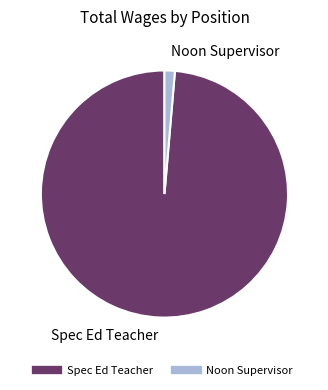

Is there a majority slice in this chart?

Yes